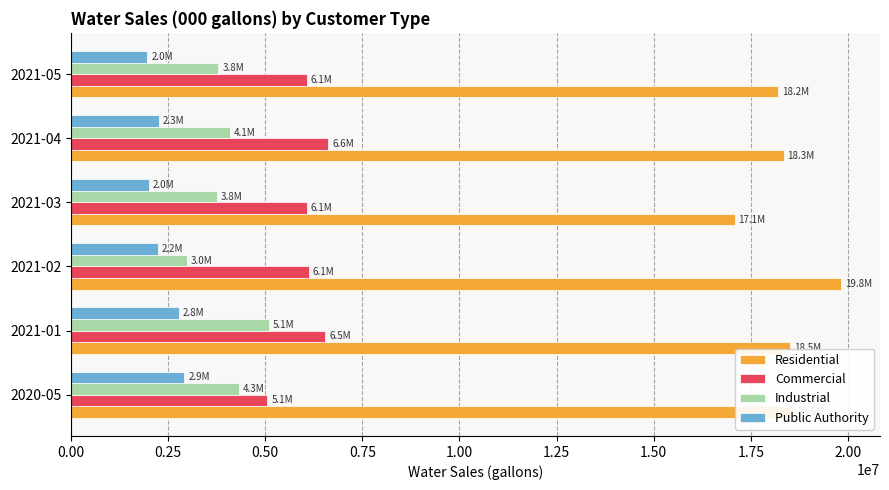

What is the difference between the second highest and second lowest values in the Industrial series?

567088.0